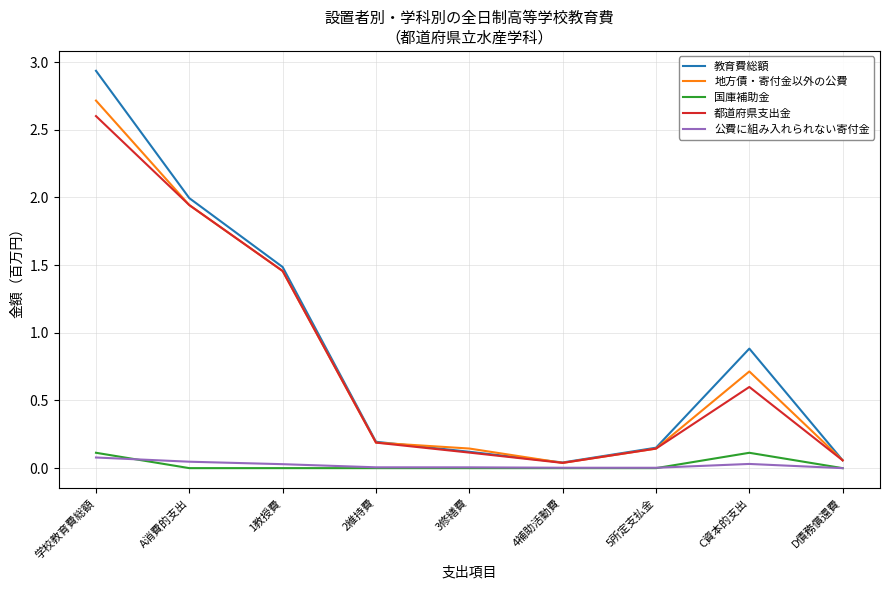

What is the approximate value of 地方債・寄付金以外の公費 at 学校教育費総額?

2.7